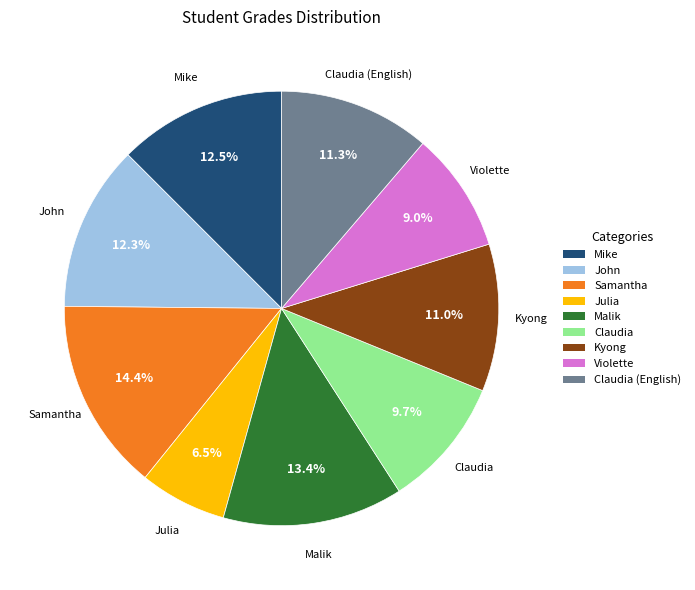

Is there any slice that represents more than half of the pie?

No